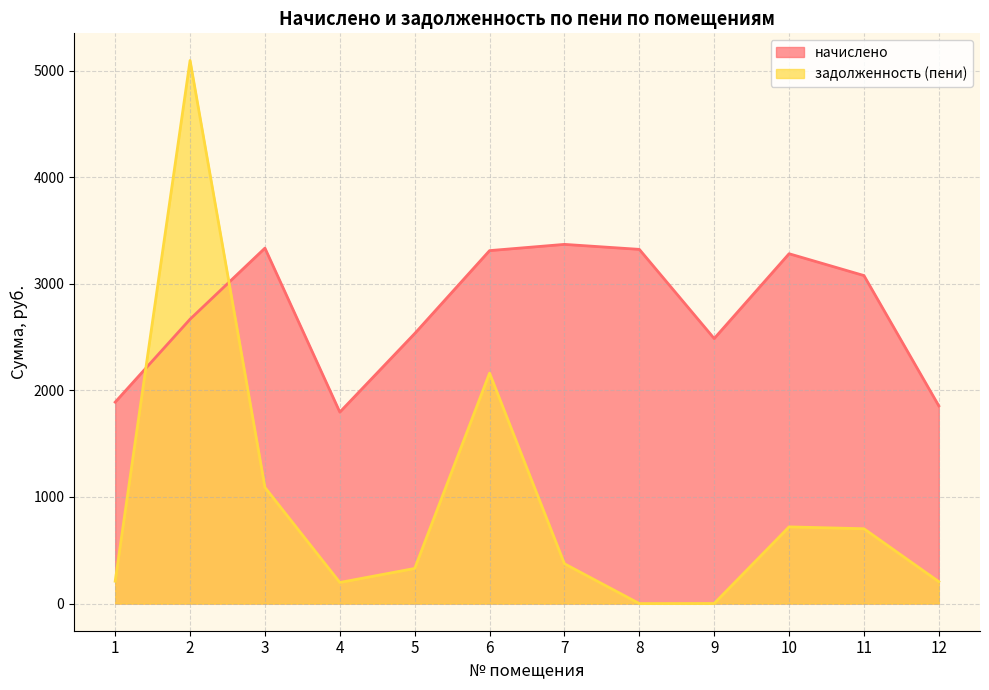

At how many categories does at least one series exceed 2813?

7